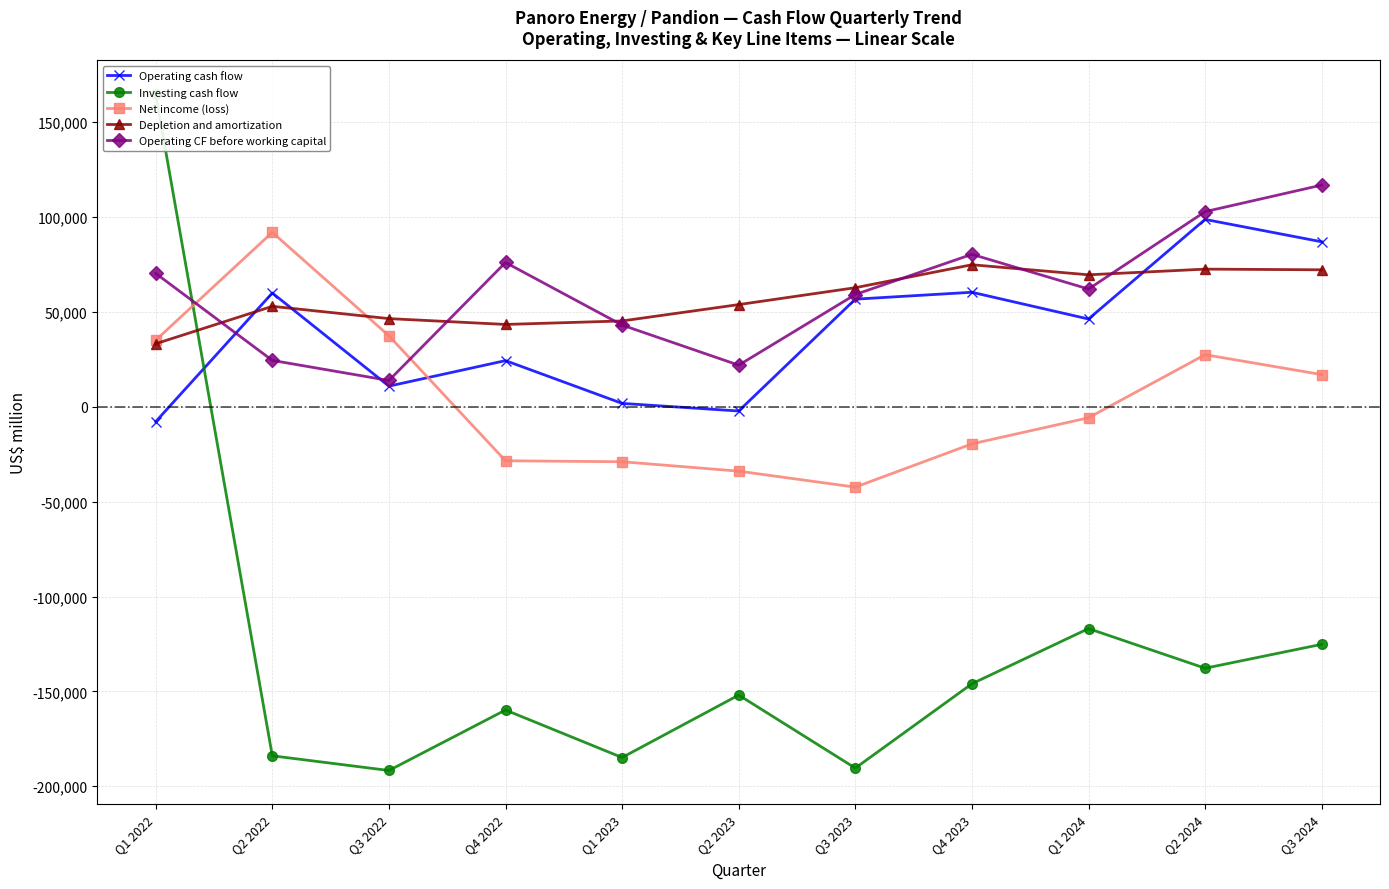

What is the sum of the Operating cash flow values at Q1 2023 and Q4 2023?

62213